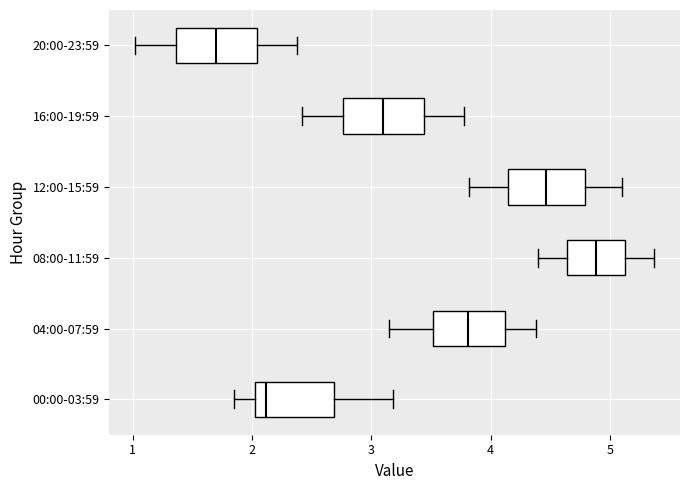

Which box's median line is the furthest to the left?

20:00-23:59